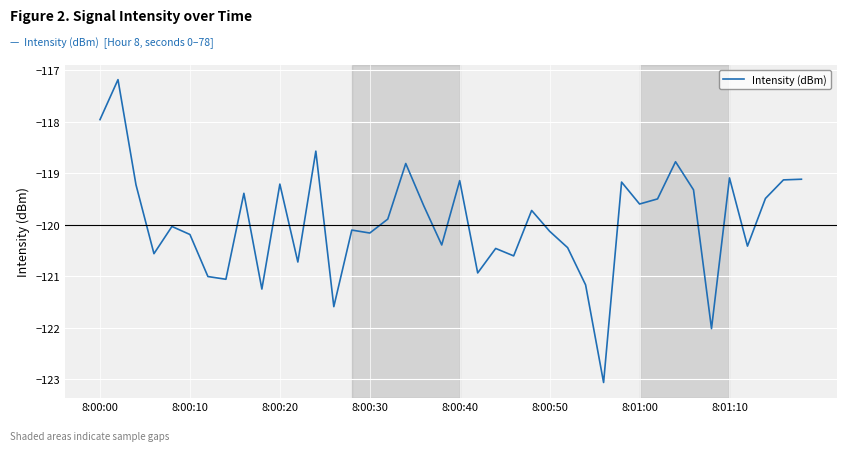

What is the minimum value shown in the chart?

-123.1